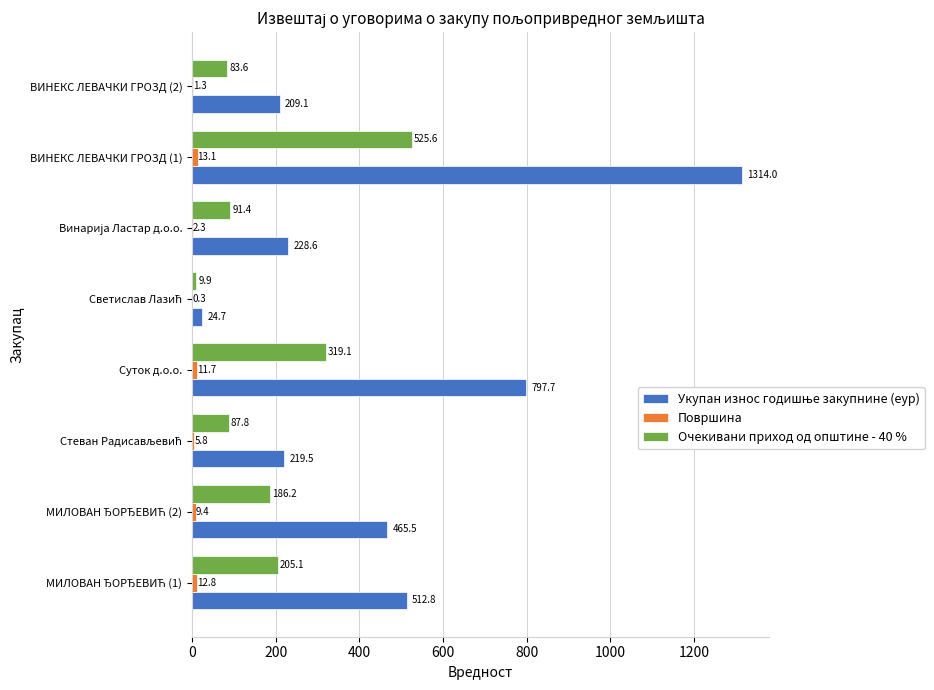

Is it true that Очекивани приход од општине - 40 % equals 147.7 at ВИНЕКС ЛЕВАЧКИ ГРОЗД (2)?

False